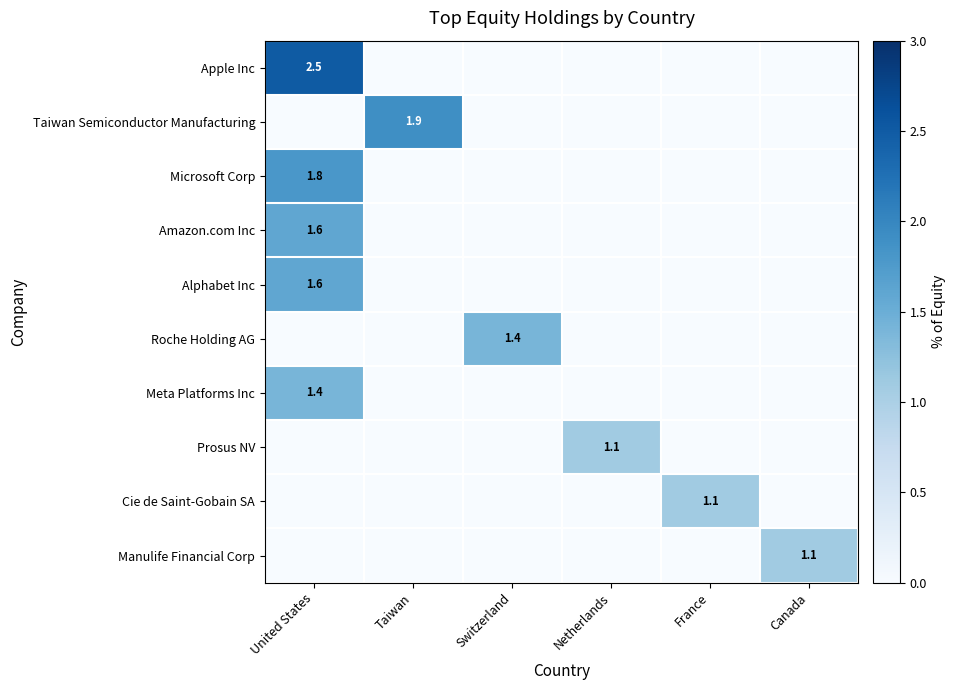

Which has a higher value, France or Canada?

France